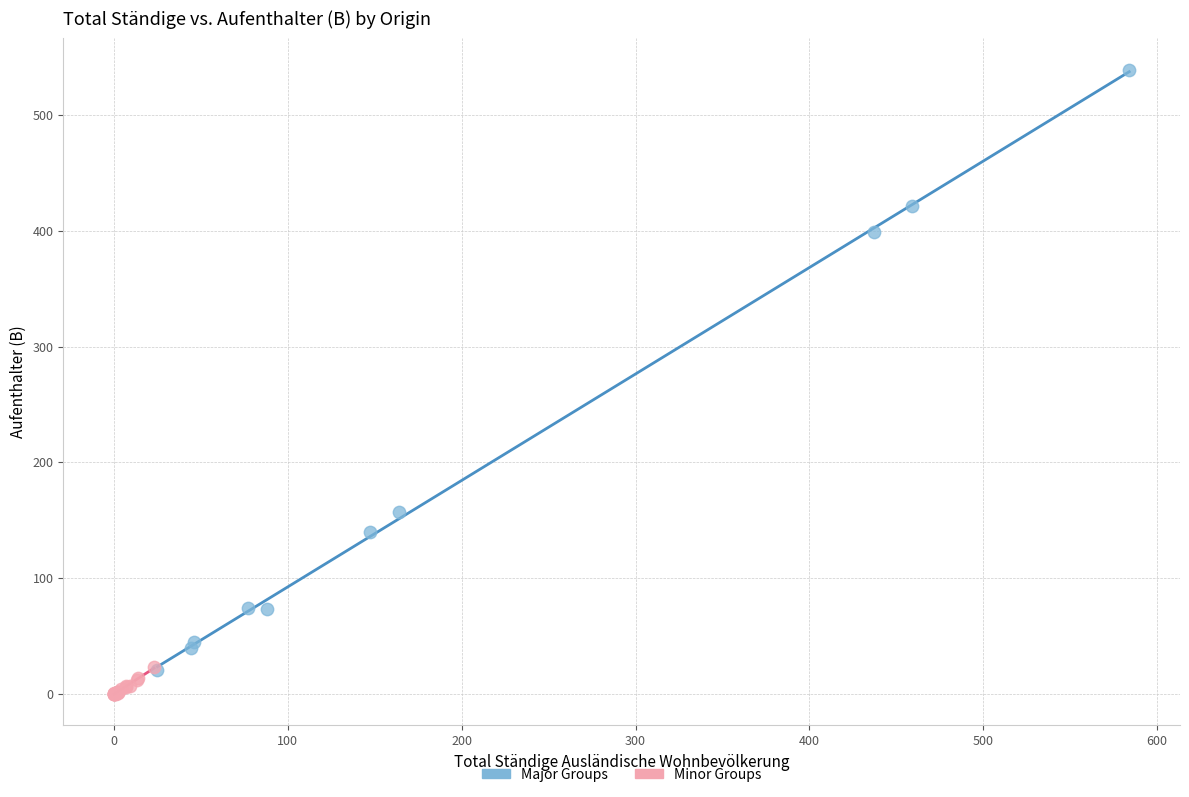

Which series has the widest spread of Y values?

Major Groups